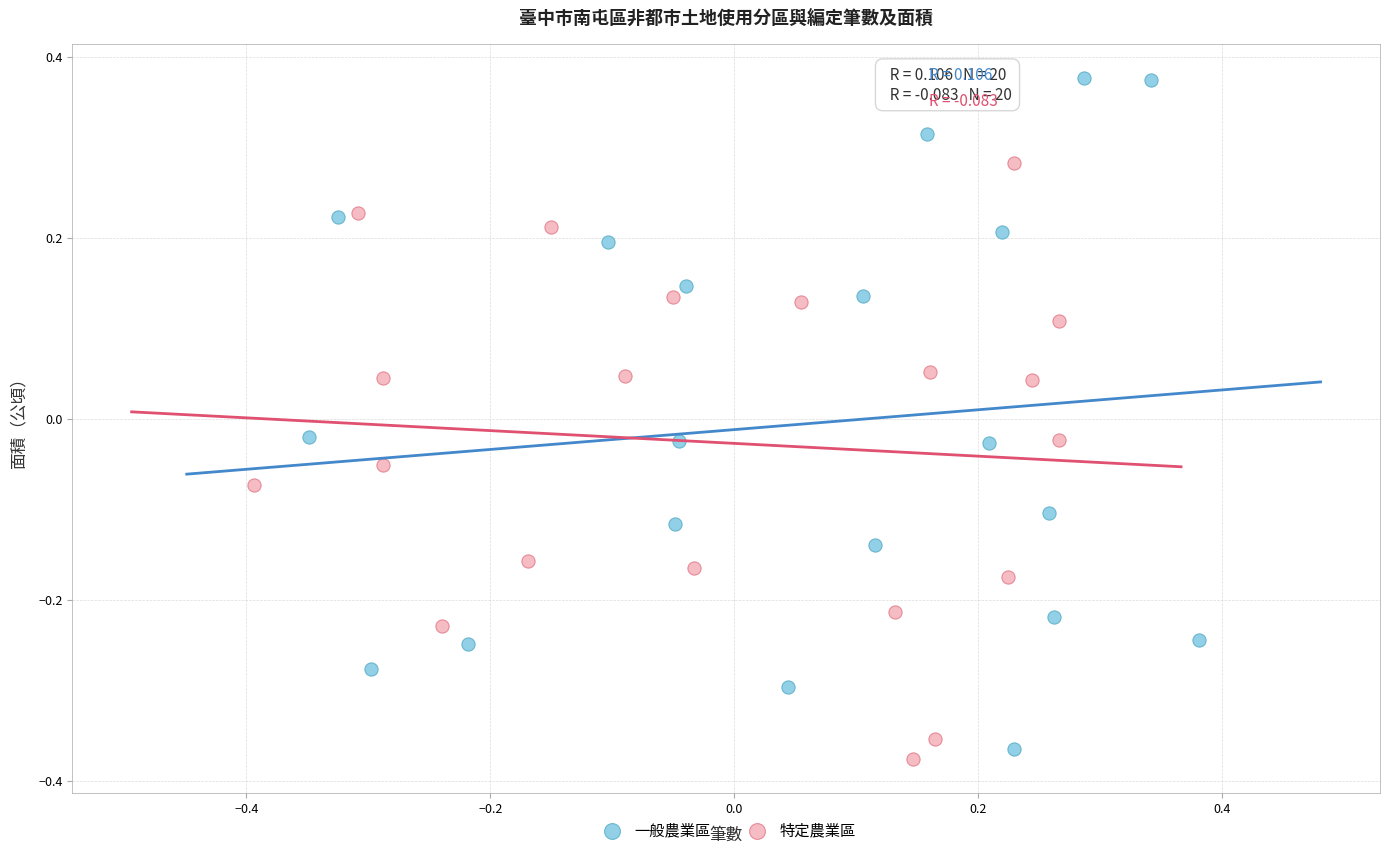

Which series has the widest spread of Y values?

一般農業區